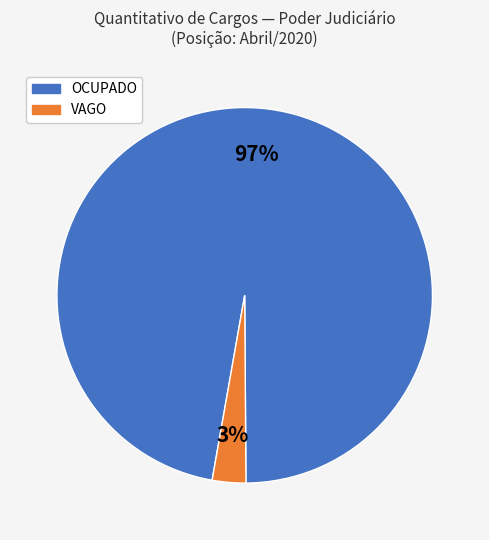

Is there a majority slice in this chart?

Yes